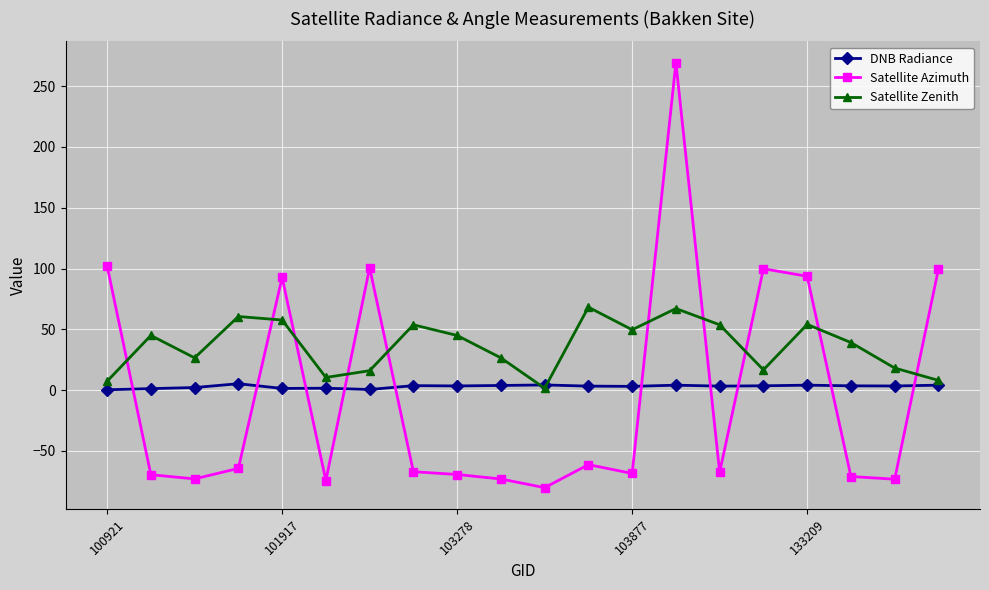

In Satellite Zenith, how many points are higher than both neighbors (excluding endpoints)?

6